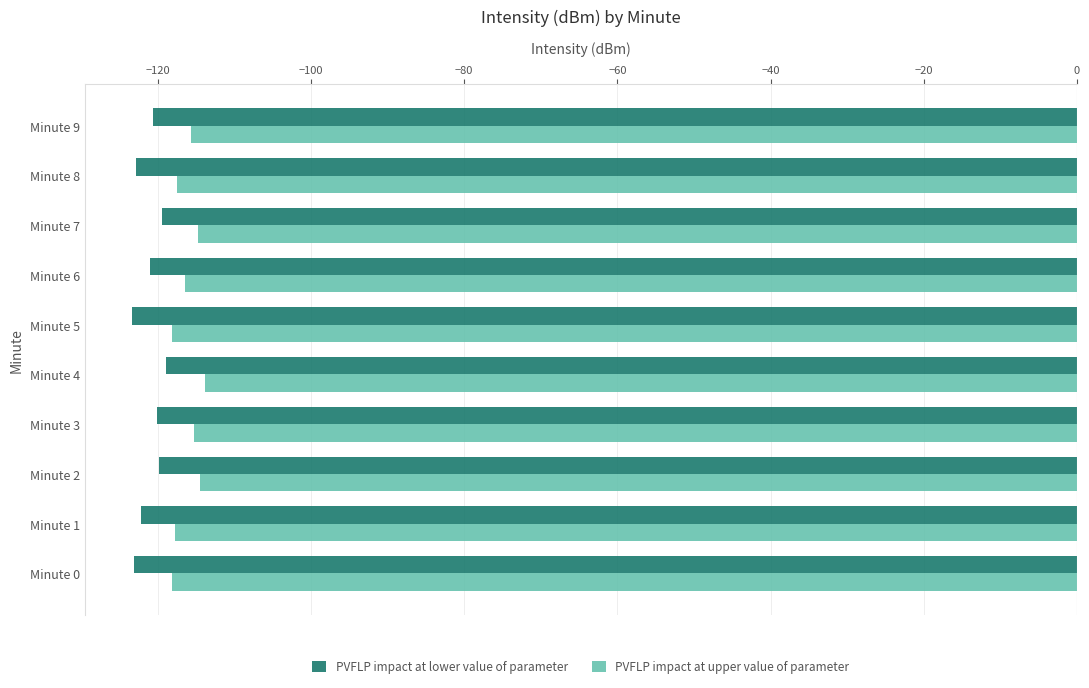

What is the sum of all PVFLP impact at lower value of parameter values?

-1211.5